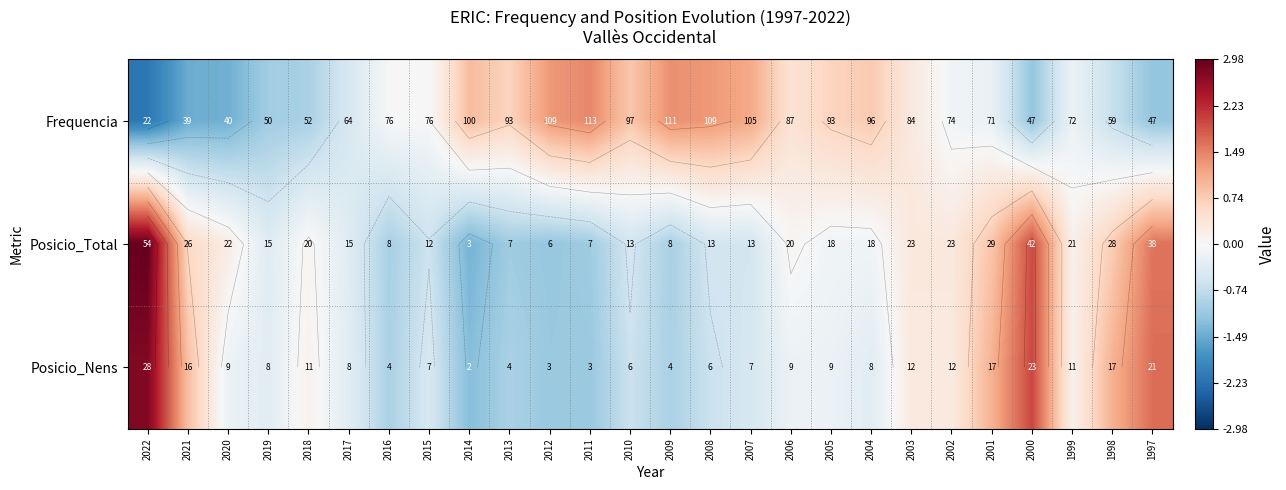

Where does the Frequencia series first go above 0?

2014